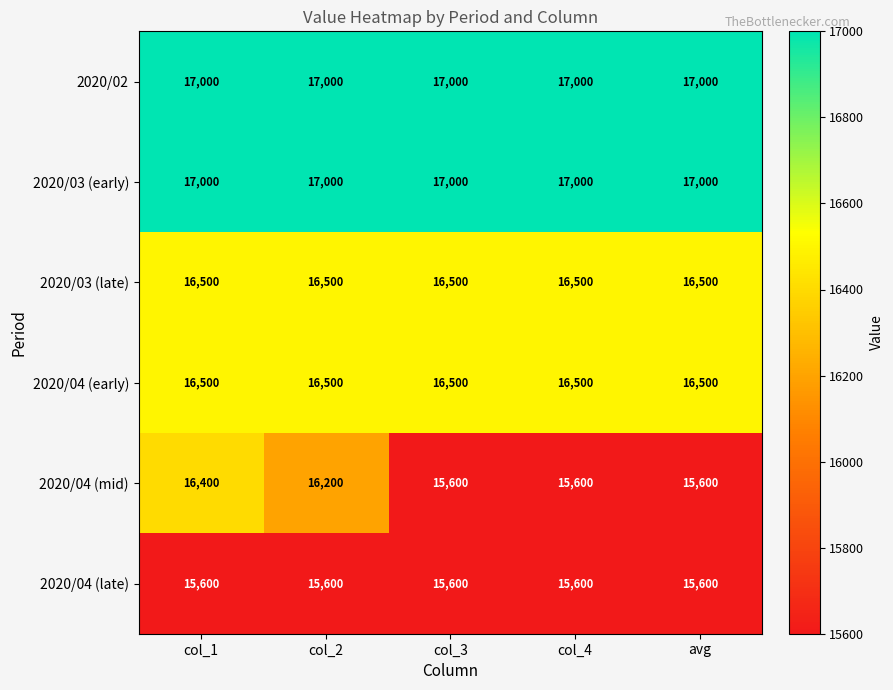

How many 2020/04 (mid) values are between 15600 and 16200?

4